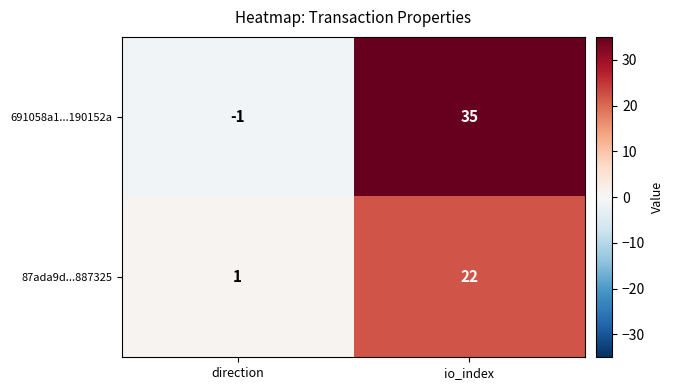

Between direction and io_index, which series saw the biggest shift?

691058a1...190152a